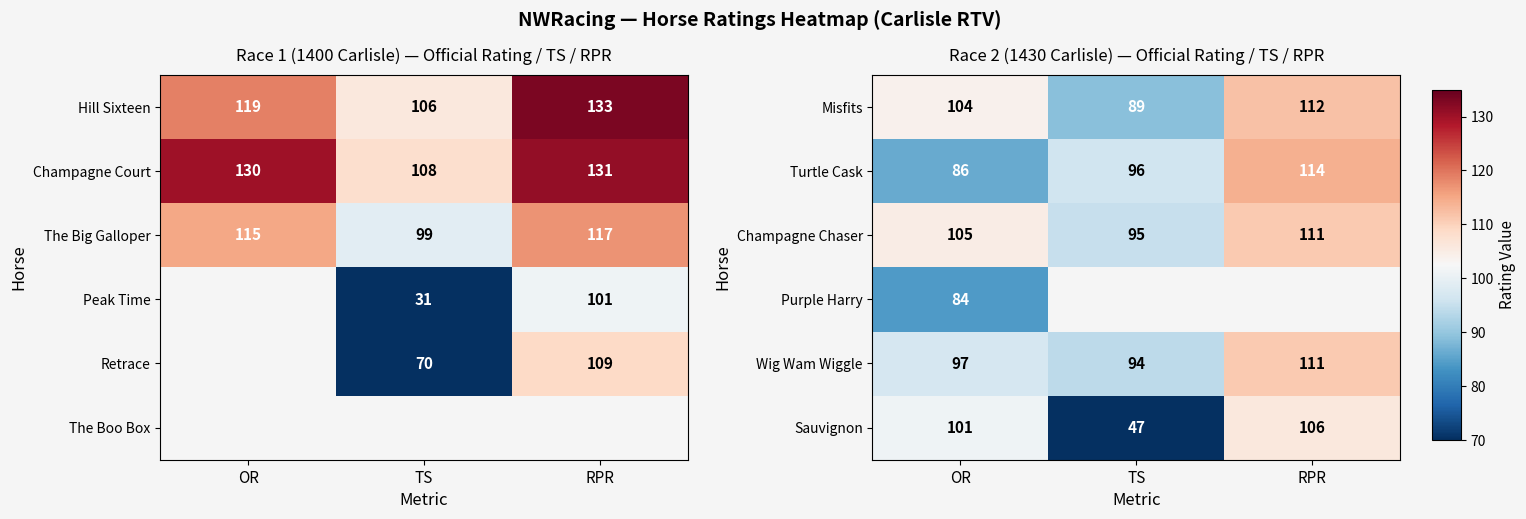

Count the number of data series in this chart.

6